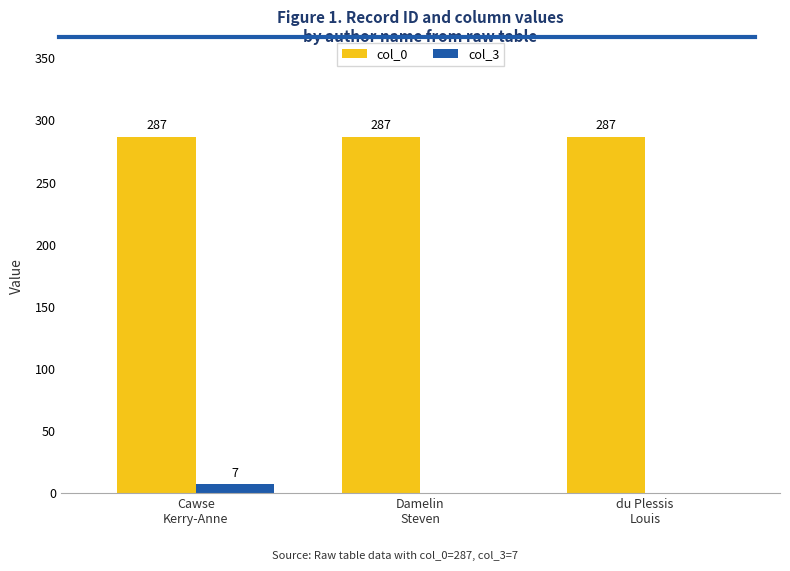

Reading right to left, transcribe all the data shown in this chart.

col_0: 287	287	287
col_3: 0	0	7